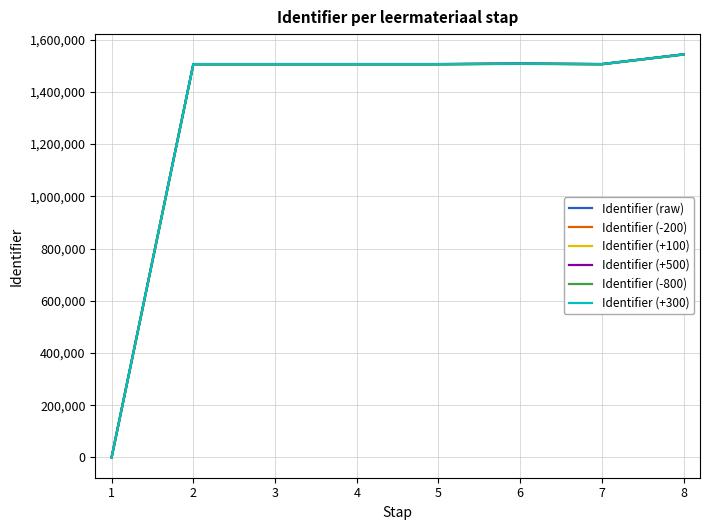

What is the highest value of the Identifier (raw) series?

1543592